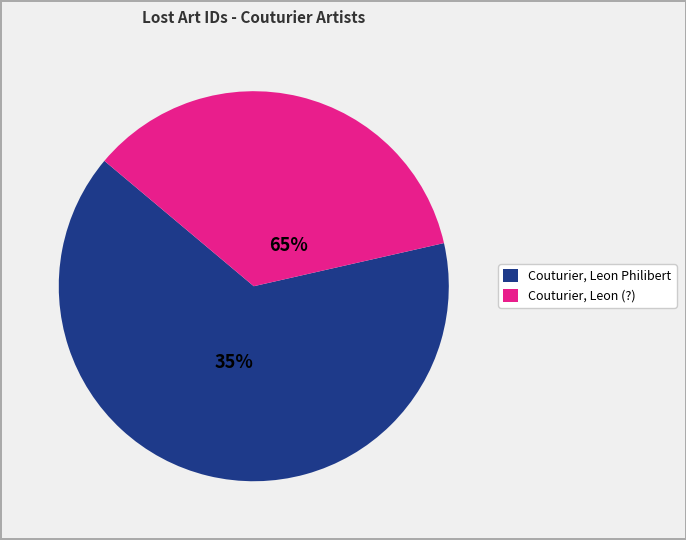

Is there a majority slice in this chart?

Yes